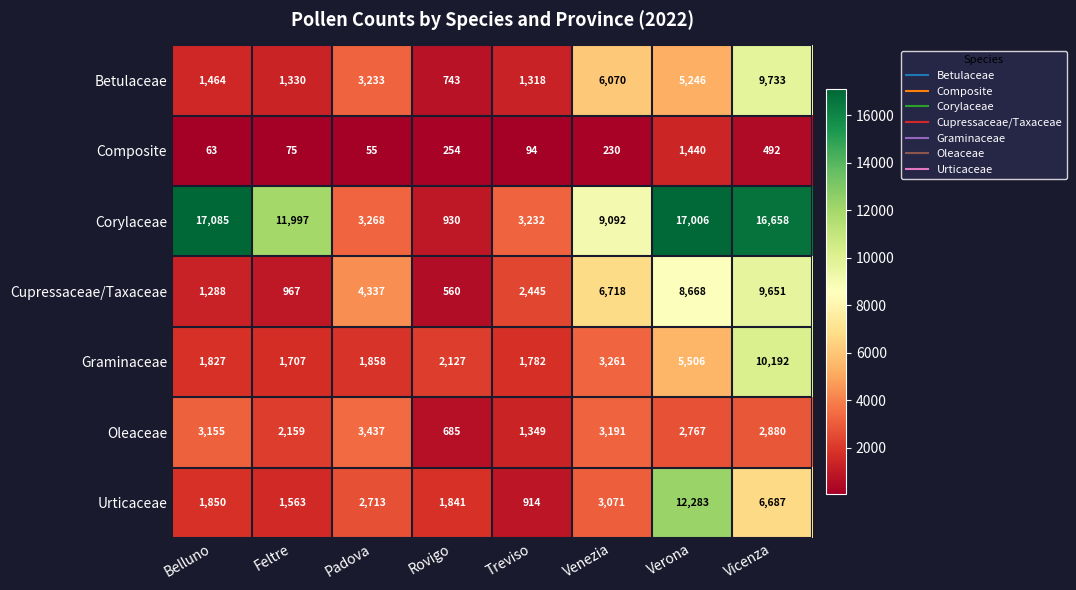

What is the greatest value displayed?

17085